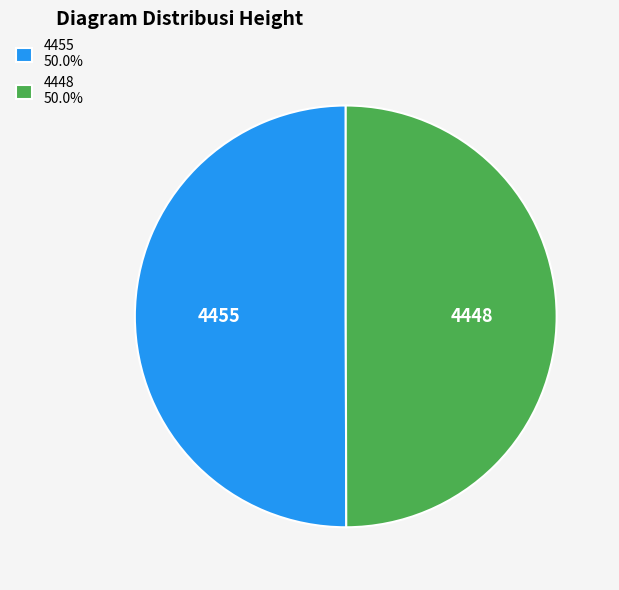

What is the ratio of the value at 4448 to the value at 4455?

1.0